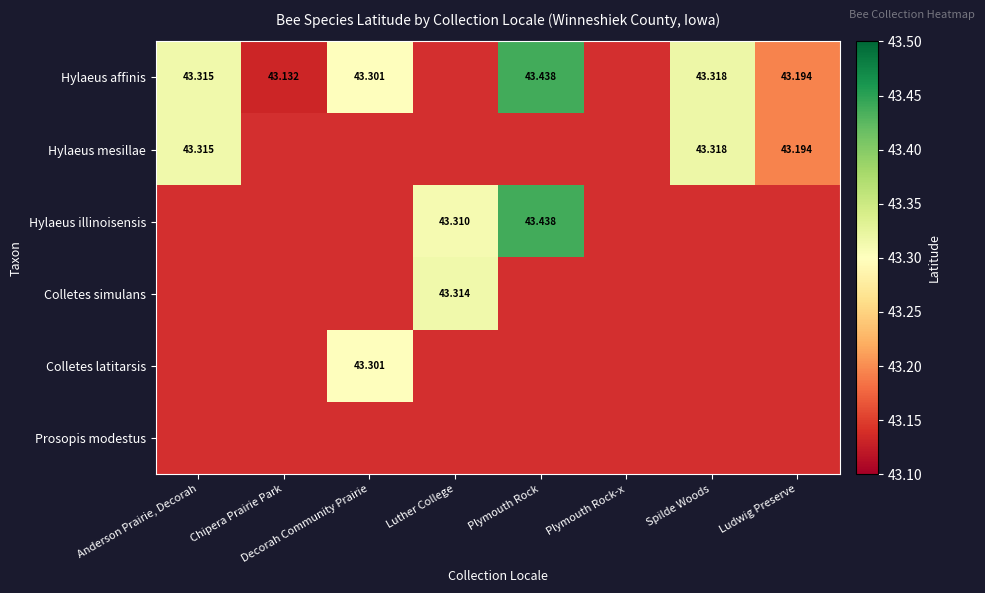

What is the smallest value displayed?

43.1